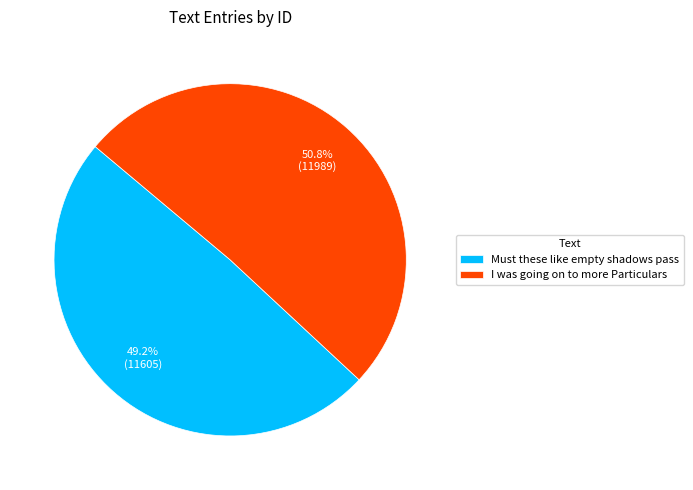

Rank the categories by value from highest to lowest.

I was going on to more Particulars, Must these like empty shadows pass